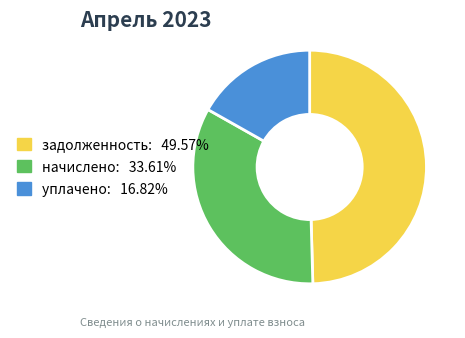

Combined, do задолженность: 49.57% and начислено: 33.61% account for over 50%?

Yes